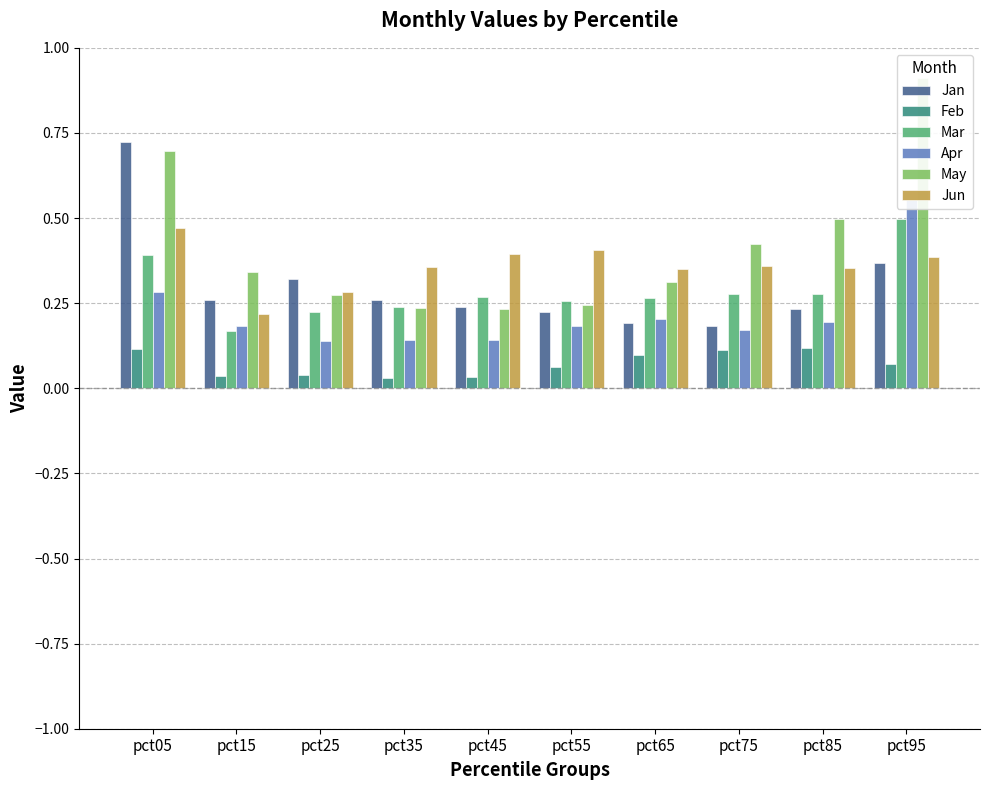

How many Apr values are between 0 and 1?

10